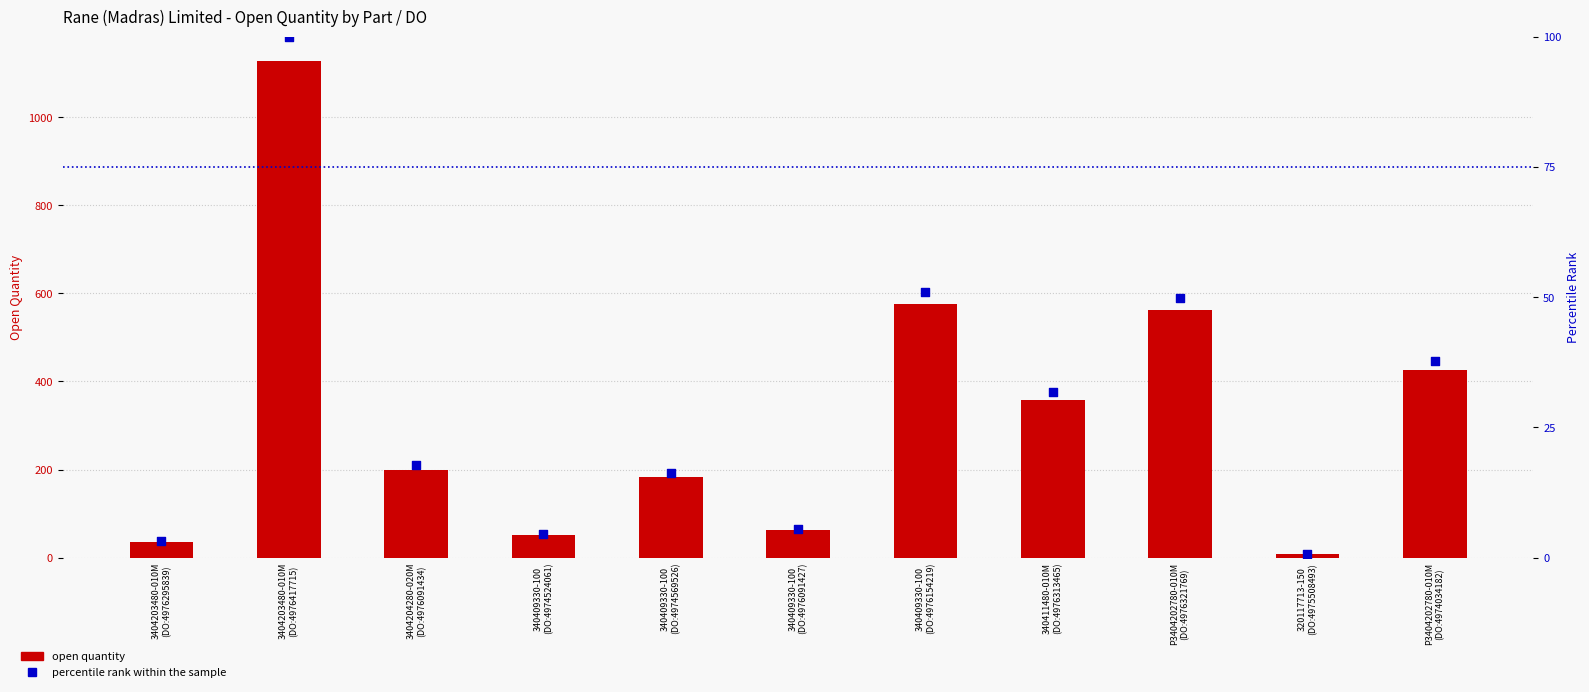

At which category is the sum across all series the highest?

3404203480-010M
(DO:4976417715)